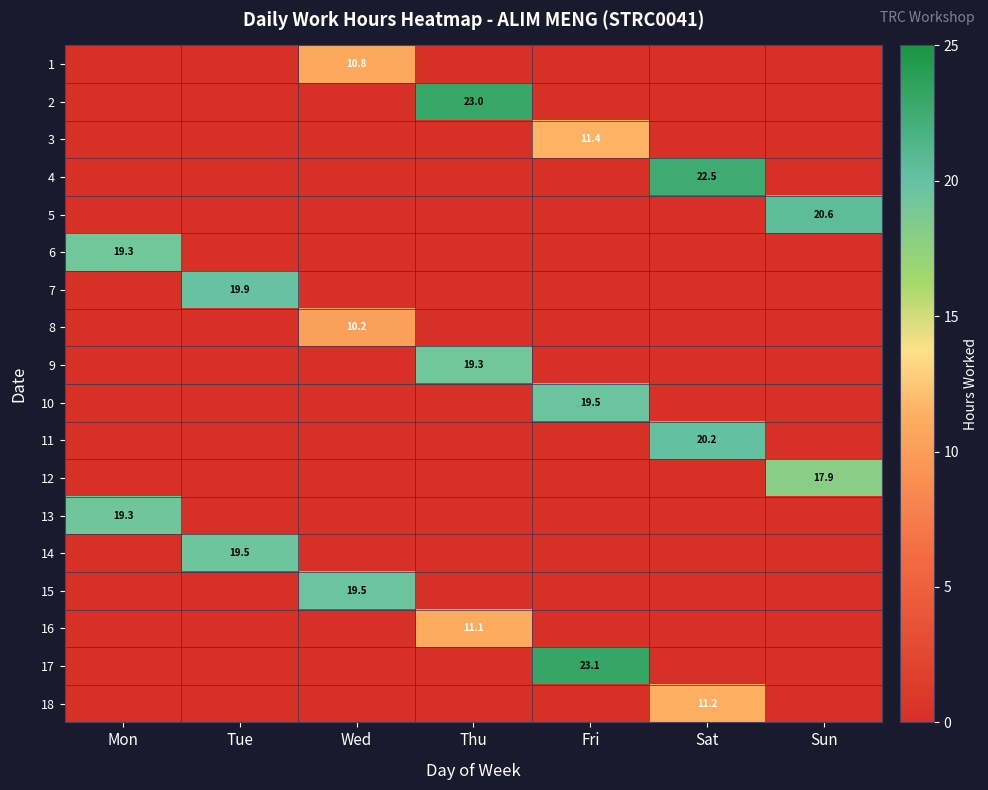

What is the greatest value displayed?

23.1